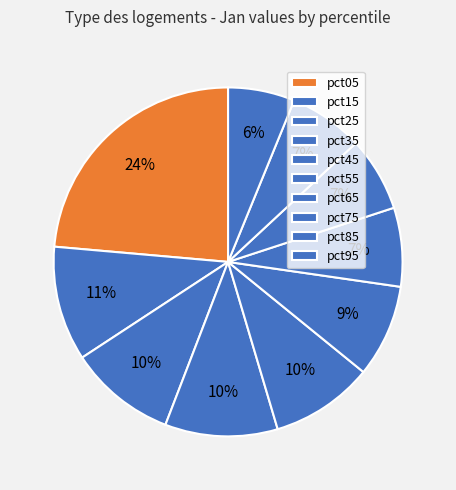

Rank the categories by value from highest to lowest.

pct05, pct15, pct35, pct25, pct45, pct55, pct65, pct75, pct85, pct95